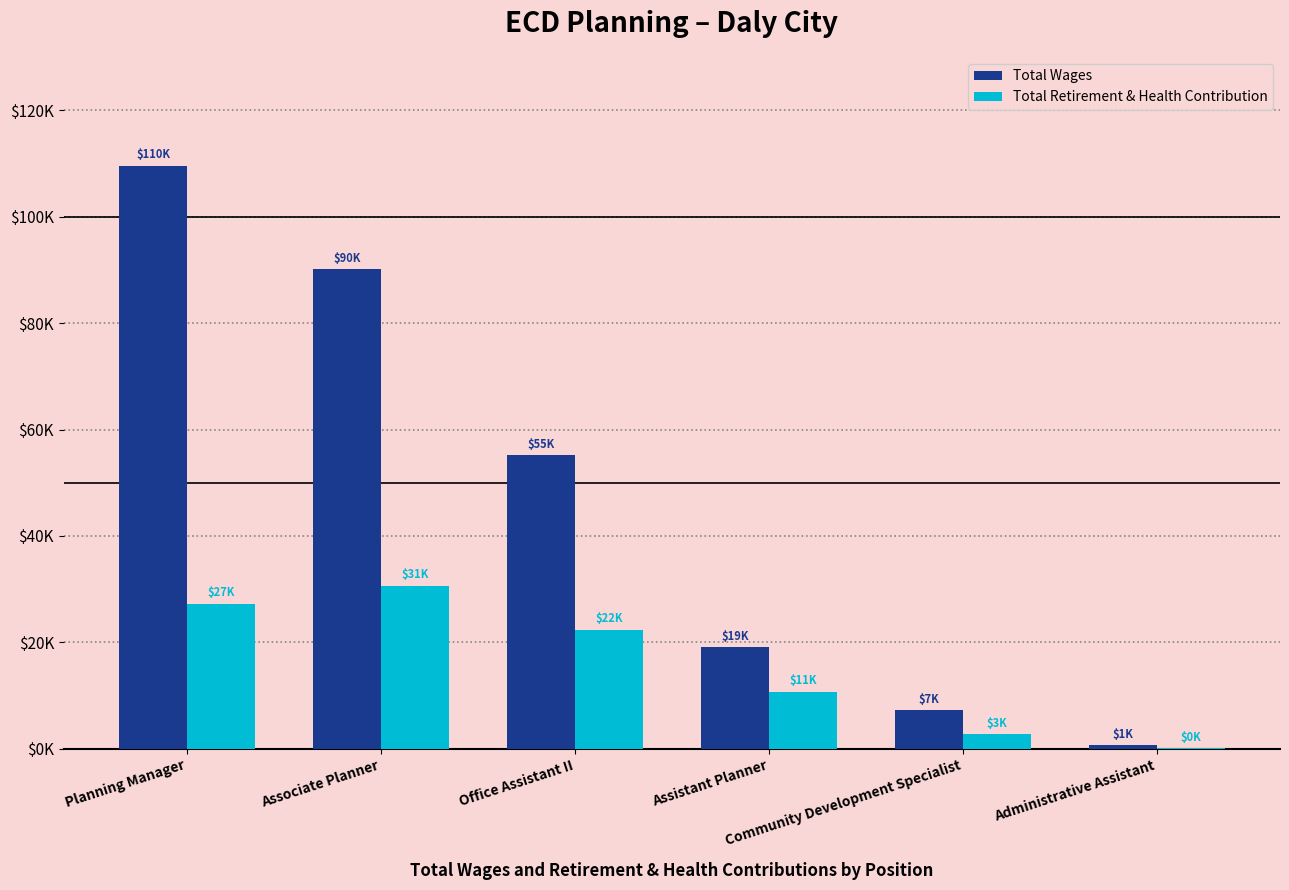

Are the bars grouped side by side (vs. stacked)?

Yes